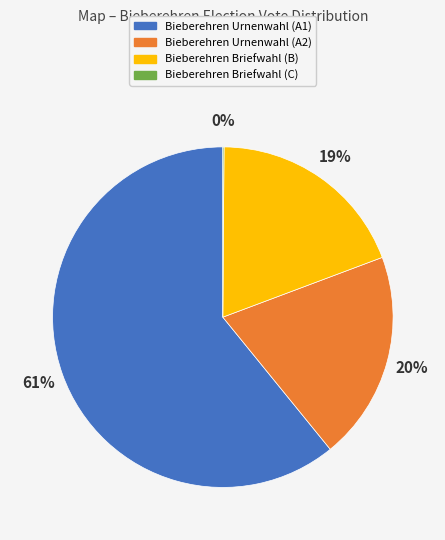

Which category has the biggest portion of the pie?

Bieberehren Urnenwahl (A1)